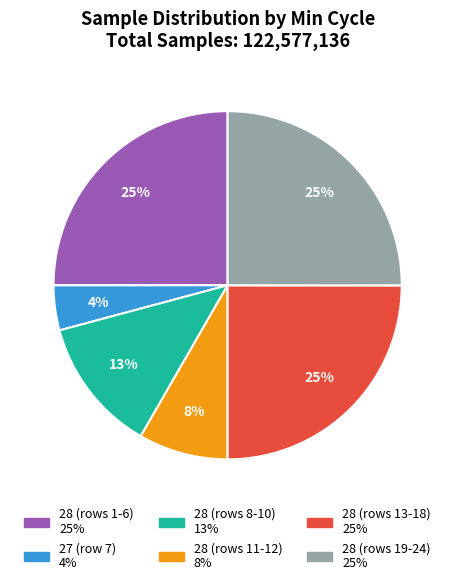

Count the number of slices in the pie.

6